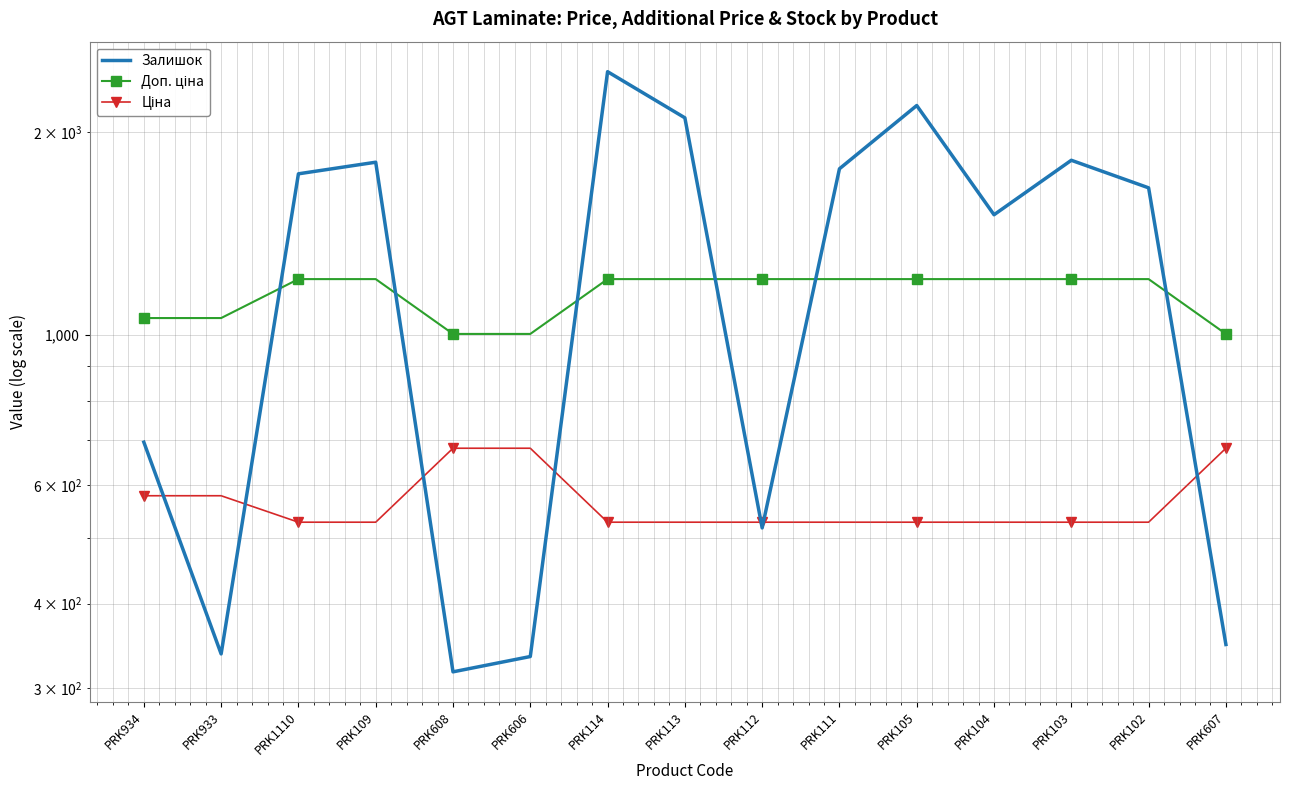

Does the chart have visible grid lines?

Yes